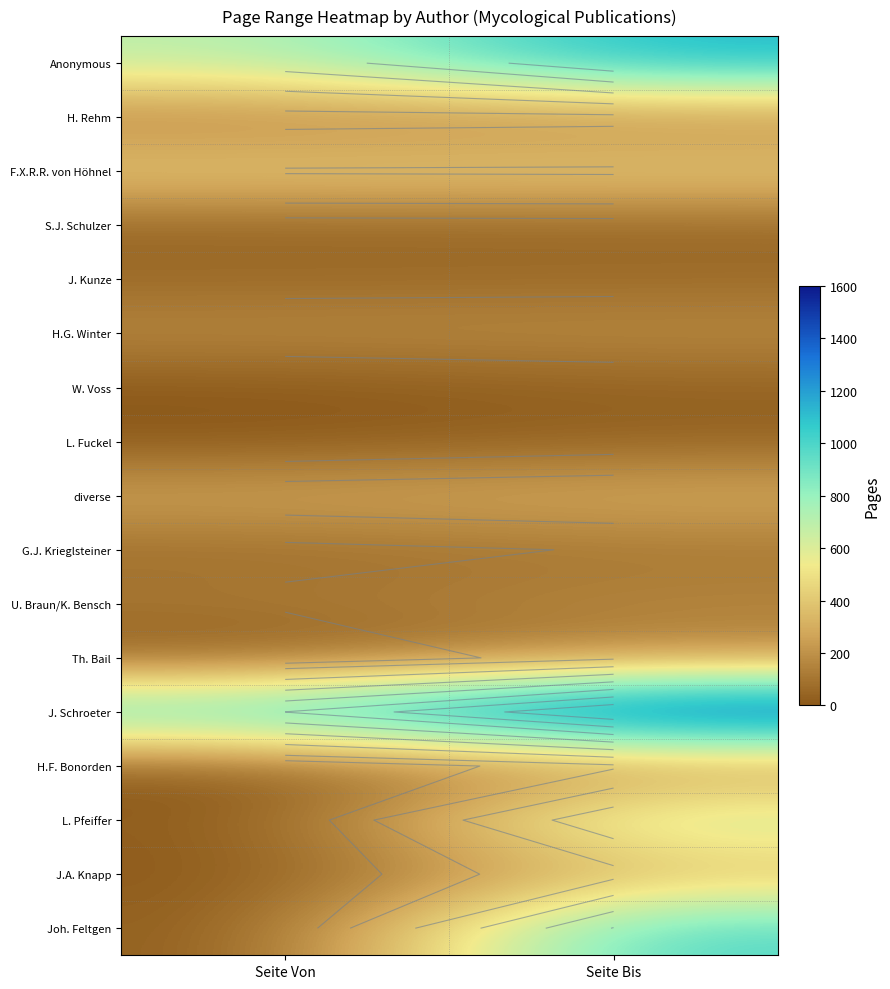

What is the minimum value shown in the chart?

1